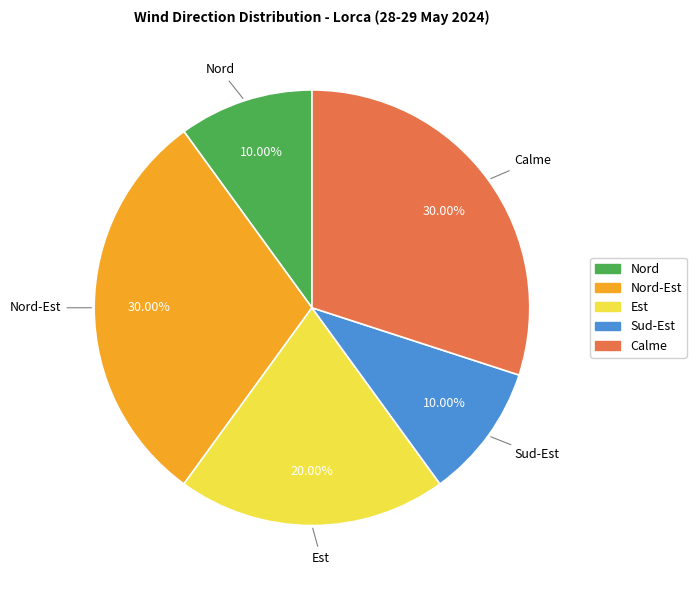

Is there any slice that represents more than half of the pie?

No